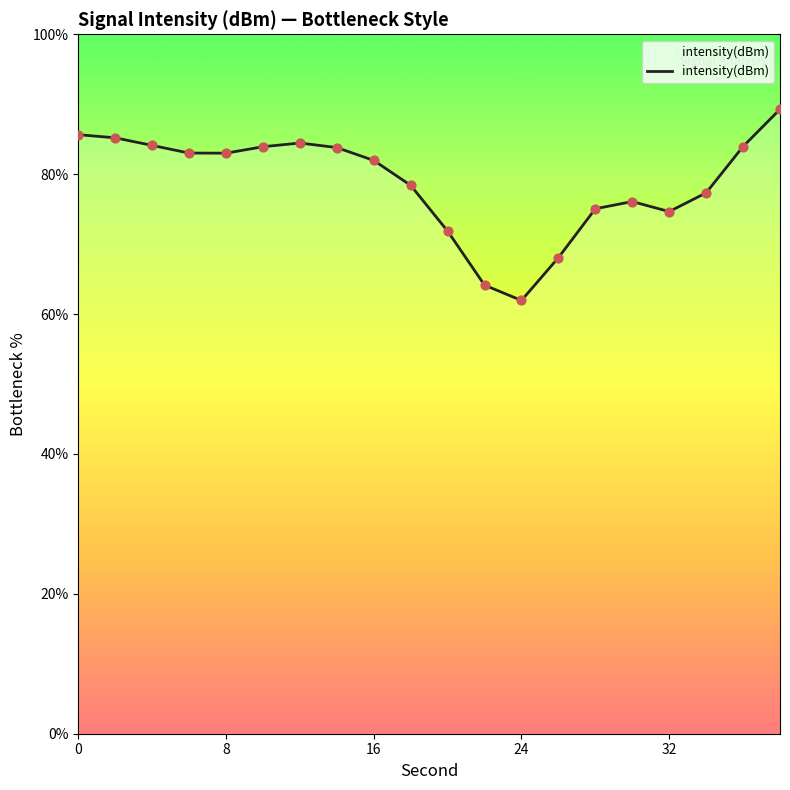

What is the difference between the maximum and minimum values?

27.3